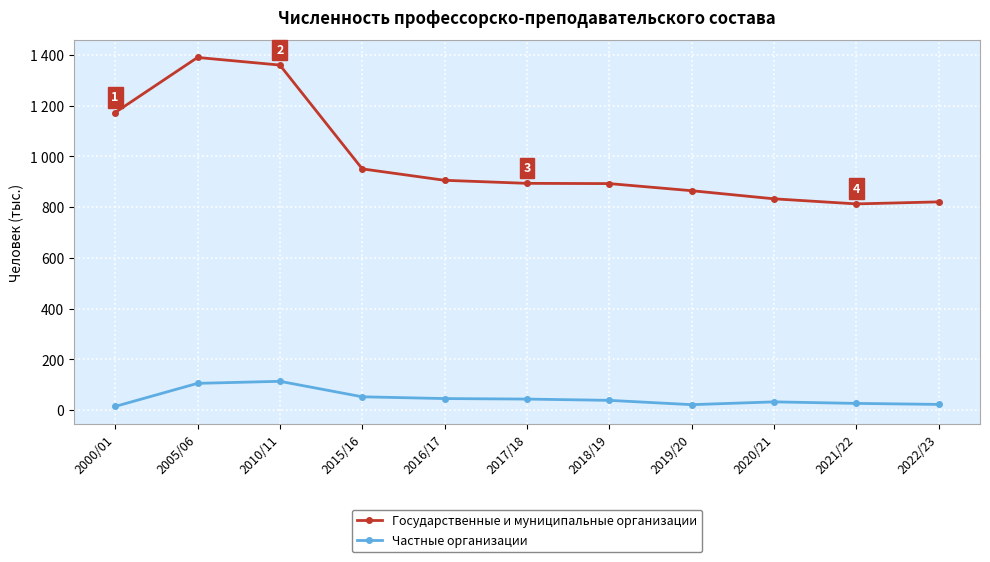

Read the Частные организации value at 2018/19.

39